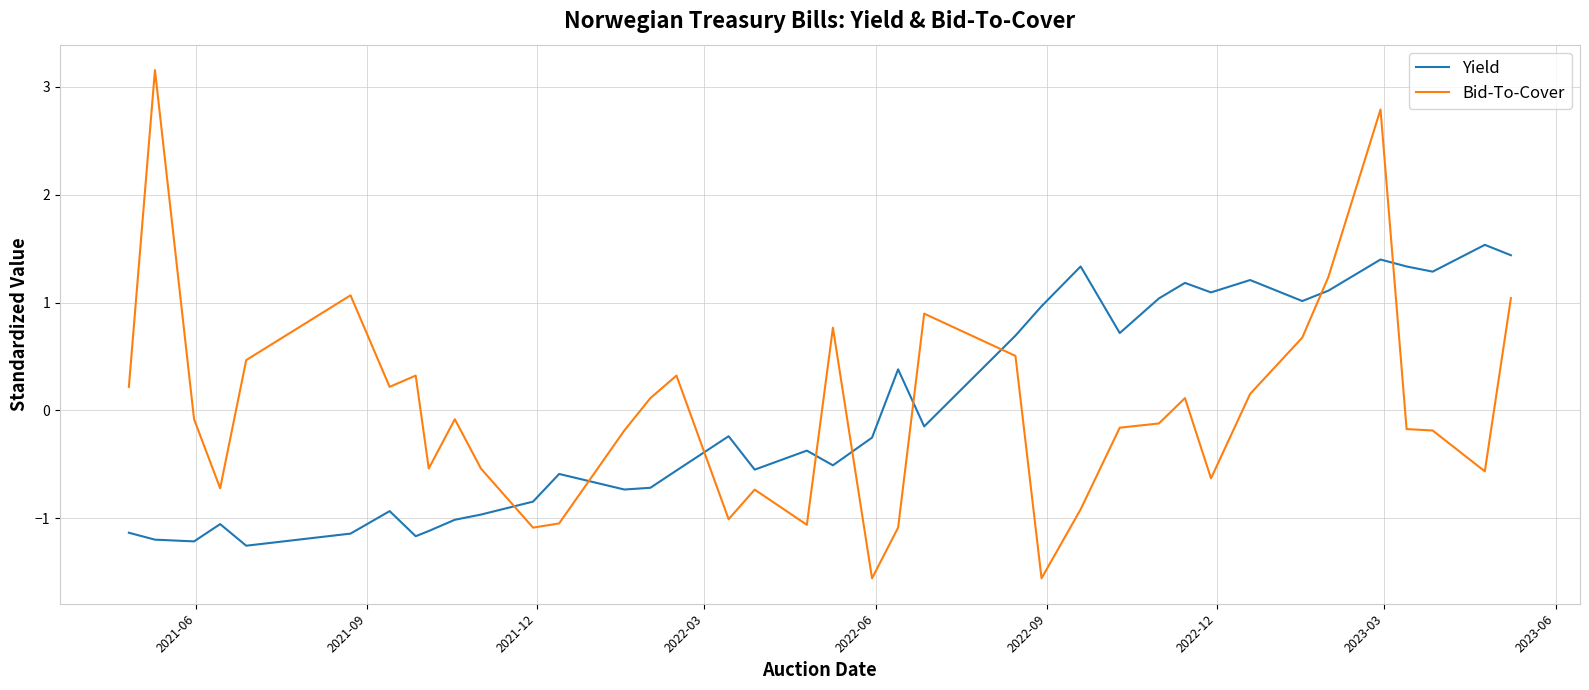

Rank the series by their maximum value, from highest to lowest.

Bid-To-Cover, Yield